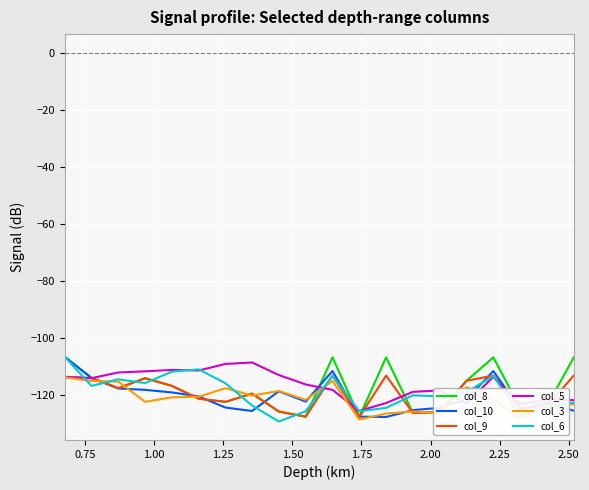

What is the maximum value shown in the chart?

-106.7